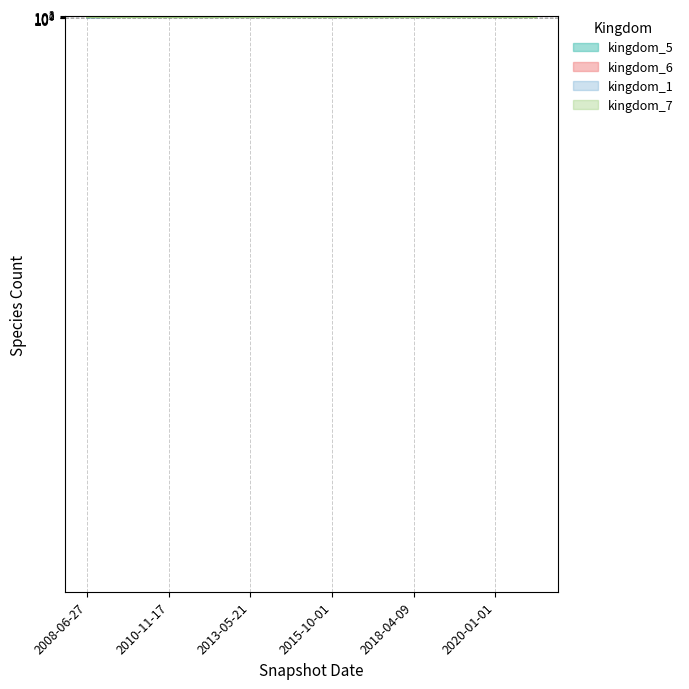

What is the sum of the kingdom_6 values at 2016-01-04 and 2015-10-01?

3132.8